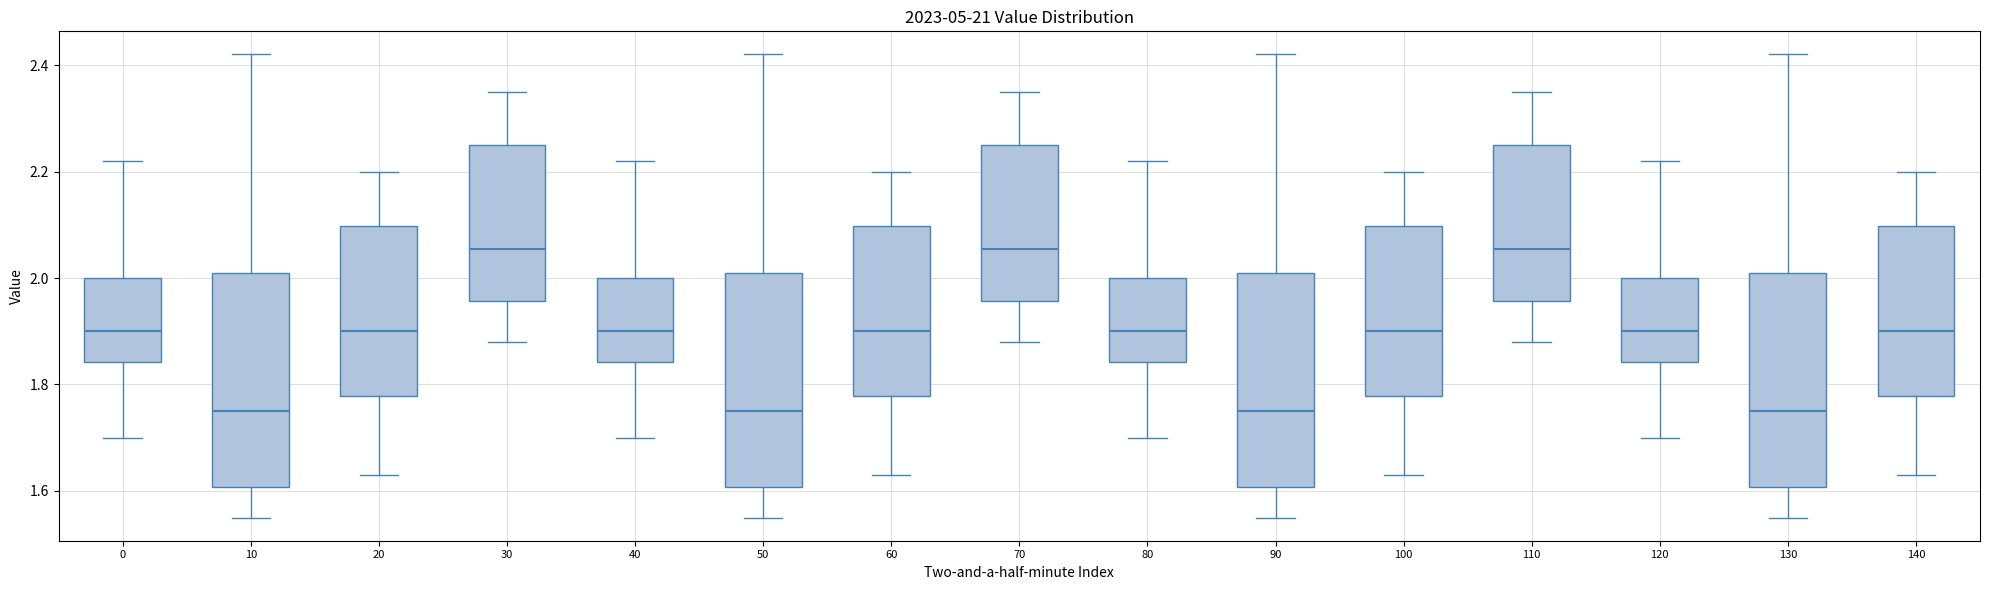

Reading left to right, read every box against the y-axis: the position of its median line, the range the box covers, and the ends of its whiskers. The values are not printed on the chart, so give them approximately, as read against the axis.

0: median 1.90, box 1.84 to 2.00, whiskers 1.70 to 2.22
10: median 1.76, box 1.60 to 2.02, whiskers 1.56 to 2.42
20: median 1.90, box 1.78 to 2.10, whiskers 1.64 to 2.20
30: median 2.06, box 1.96 to 2.26, whiskers 1.88 to 2.36
40: median 1.90, box 1.84 to 2.00, whiskers 1.70 to 2.22
50: median 1.76, box 1.60 to 2.02, whiskers 1.56 to 2.42
60: median 1.90, box 1.78 to 2.10, whiskers 1.64 to 2.20
70: median 2.06, box 1.96 to 2.26, whiskers 1.88 to 2.36
80: median 1.90, box 1.84 to 2.00, whiskers 1.70 to 2.22
90: median 1.76, box 1.60 to 2.02, whiskers 1.56 to 2.42
100: median 1.90, box 1.78 to 2.10, whiskers 1.64 to 2.20
110: median 2.06, box 1.96 to 2.26, whiskers 1.88 to 2.36
120: median 1.90, box 1.84 to 2.00, whiskers 1.70 to 2.22
130: median 1.76, box 1.60 to 2.02, whiskers 1.56 to 2.42
140: median 1.90, box 1.78 to 2.10, whiskers 1.64 to 2.20